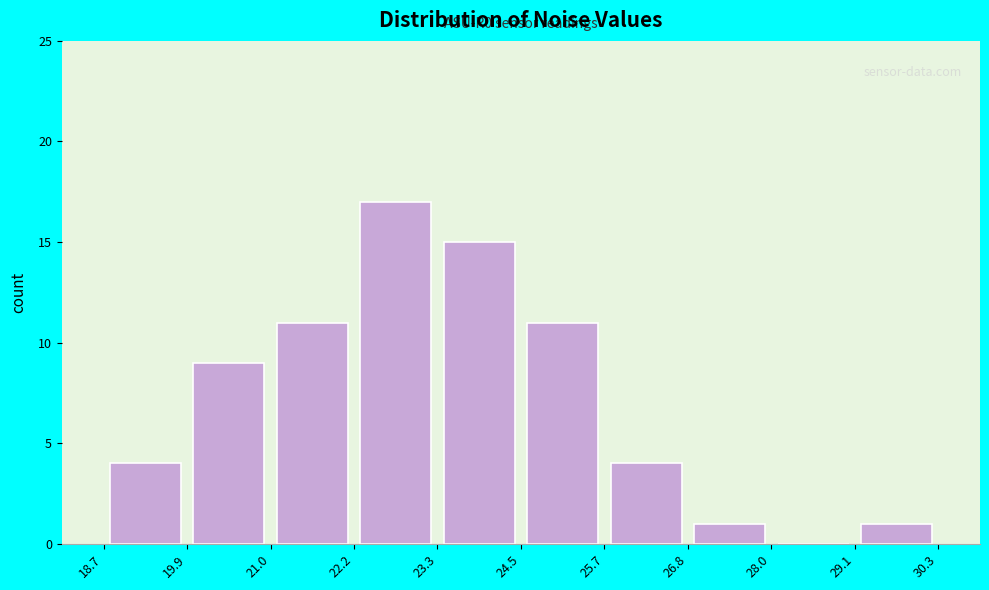

Which range on the x-axis has the tallest bar?

22.2 to 23.3